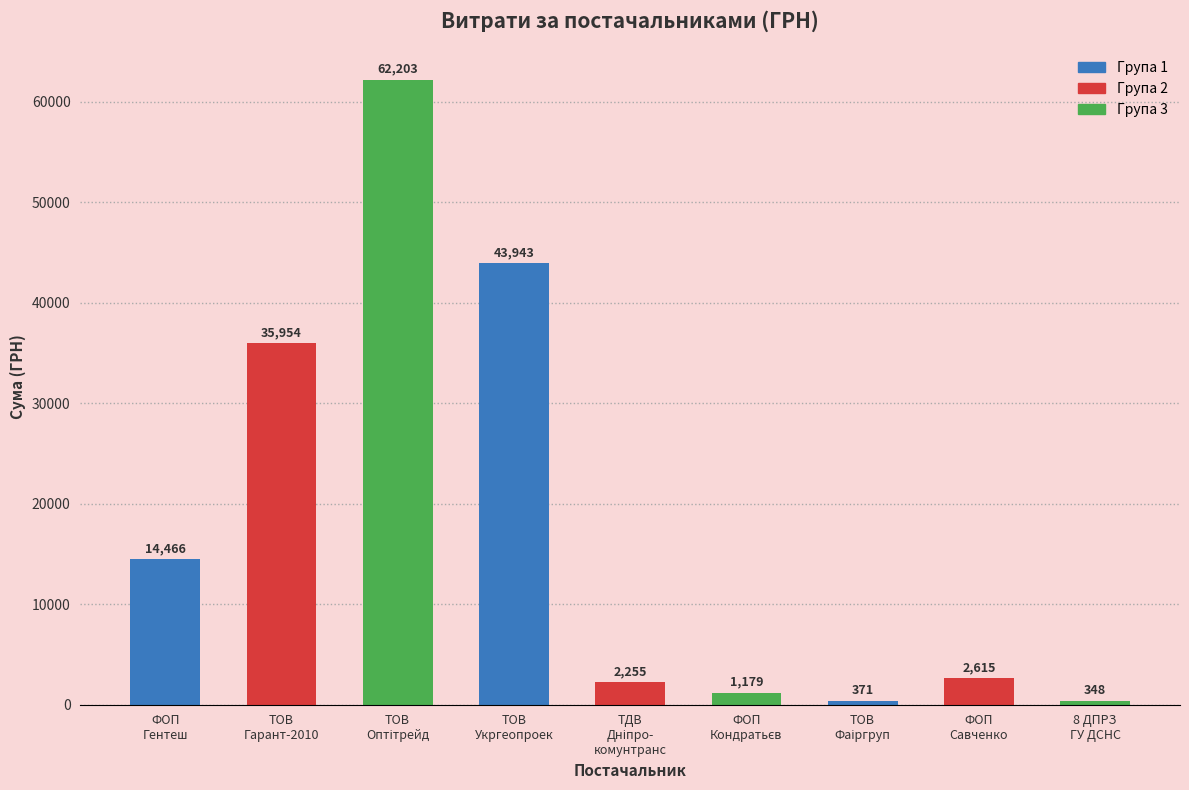

What is the ratio of the value at ТОВ
Укргеопроек to the value at 8 ДПРЗ
ГУ ДСНС?

126.3